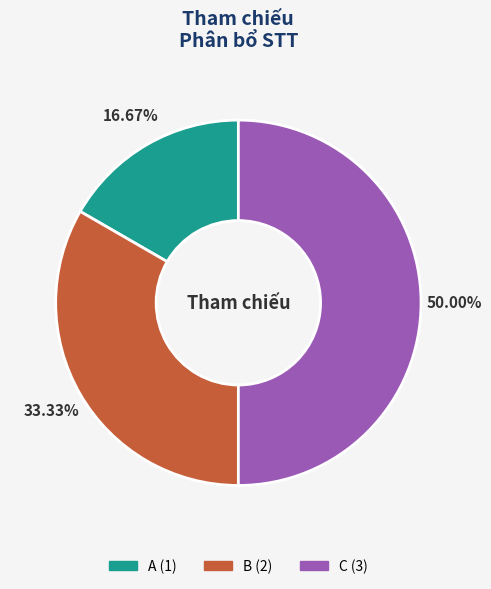

Between A and C, which is larger?

C